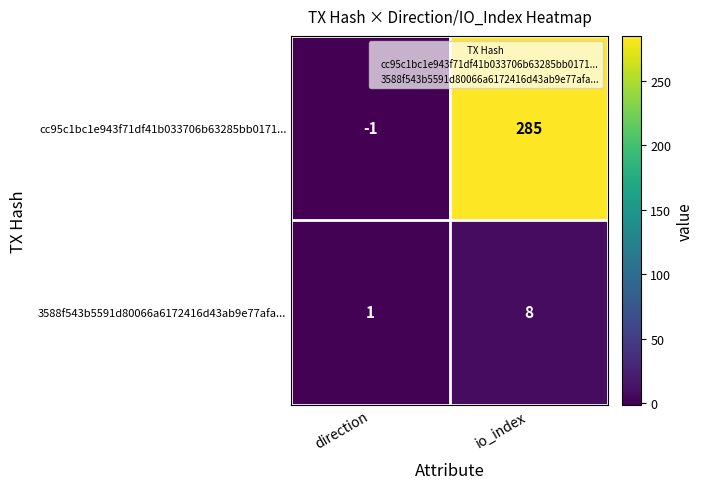

The cc95c1bc1e943f71df41b033706b63285bb0171... series shows -1 at direction. True or false?

True